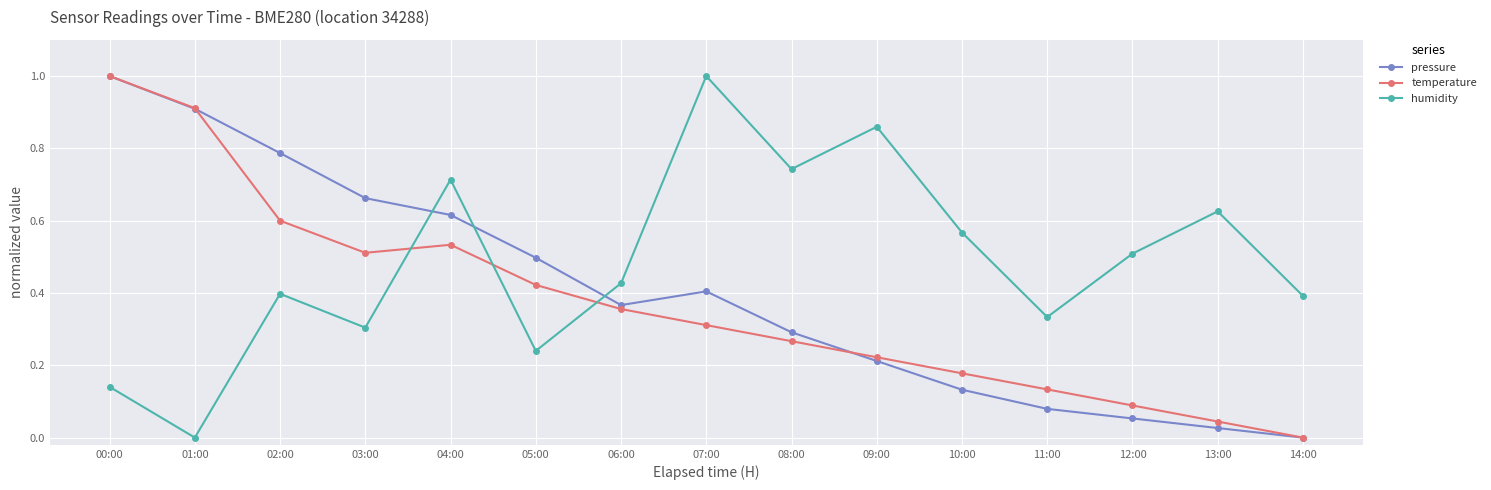

How many interior local peaks does the temperature series have?

1